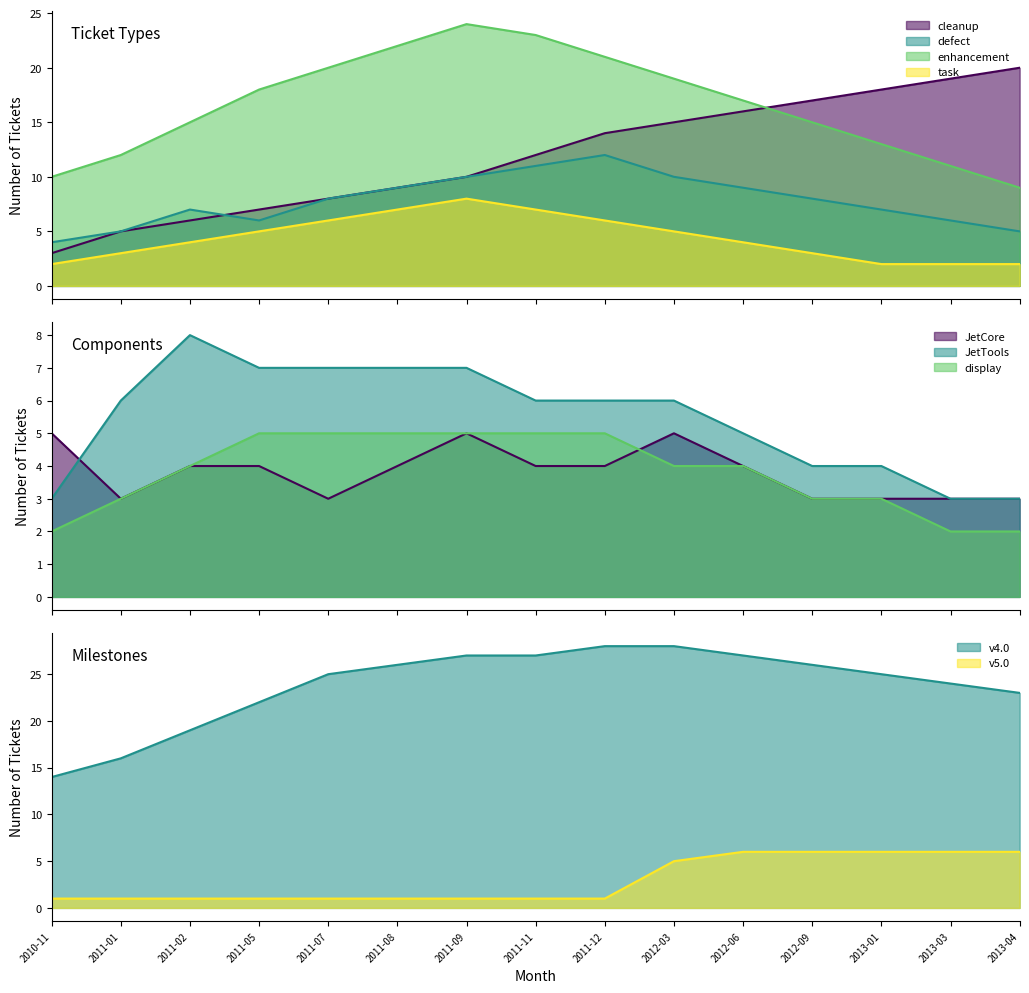

Which series changed the most between 2011-02 and 2012-03?

cleanup